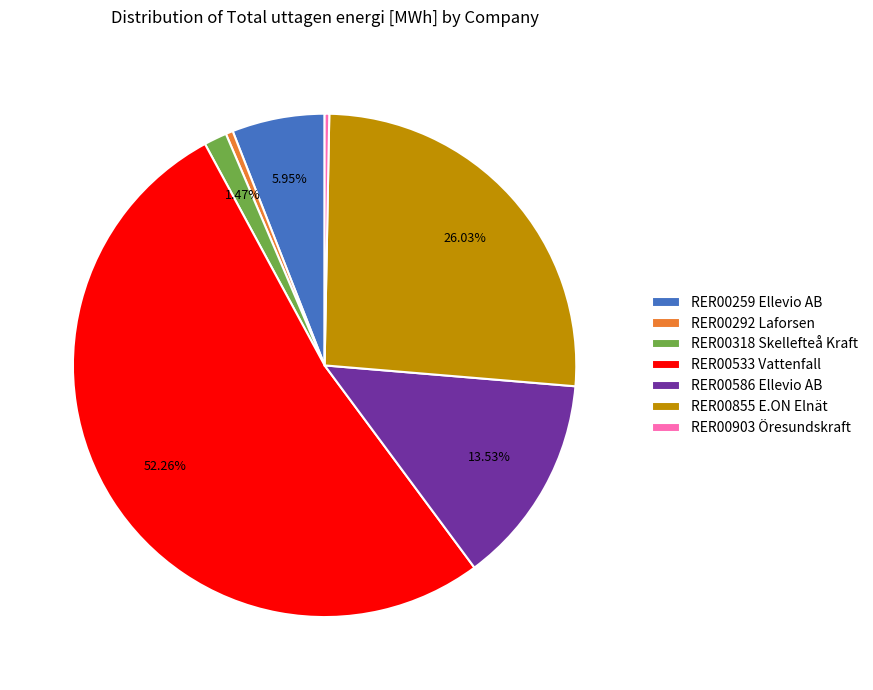

True or false: RER00855 E.ON Elnät accounts for 26% of the total.

True